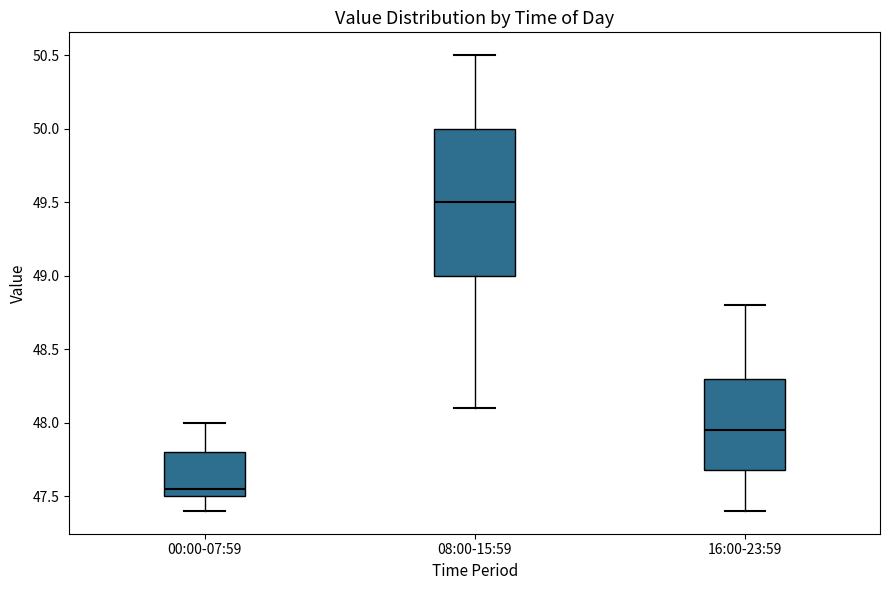

Reading left to right, transcribe this box plot: for each box, give where its median line is, the range the box spans, and where its two whiskers end, as read against the y-axis. The values are not printed on the chart, so give them approximately, as read against the axis.

00:00-07:59: median 47.55, box 47.50 to 47.80, whiskers 47.40 to 48.00
08:00-15:59: median 49.50, box 49.00 to 50.00, whiskers 48.10 to 50.50
16:00-23:59: median 47.95, box 47.70 to 48.30, whiskers 47.40 to 48.80